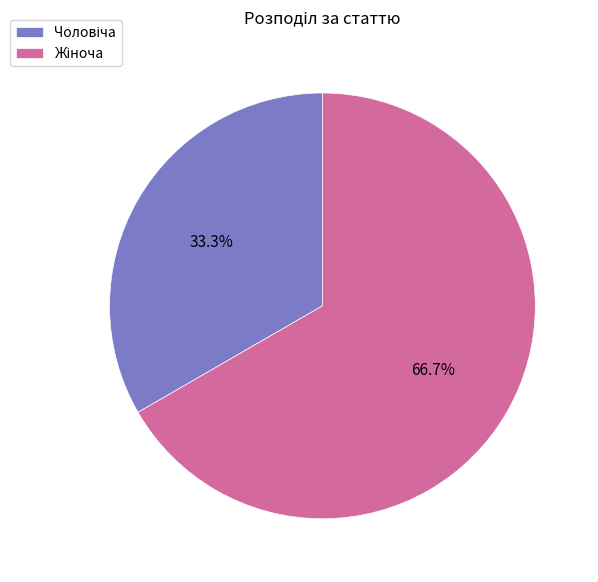

Does any single category account for the majority?

Yes